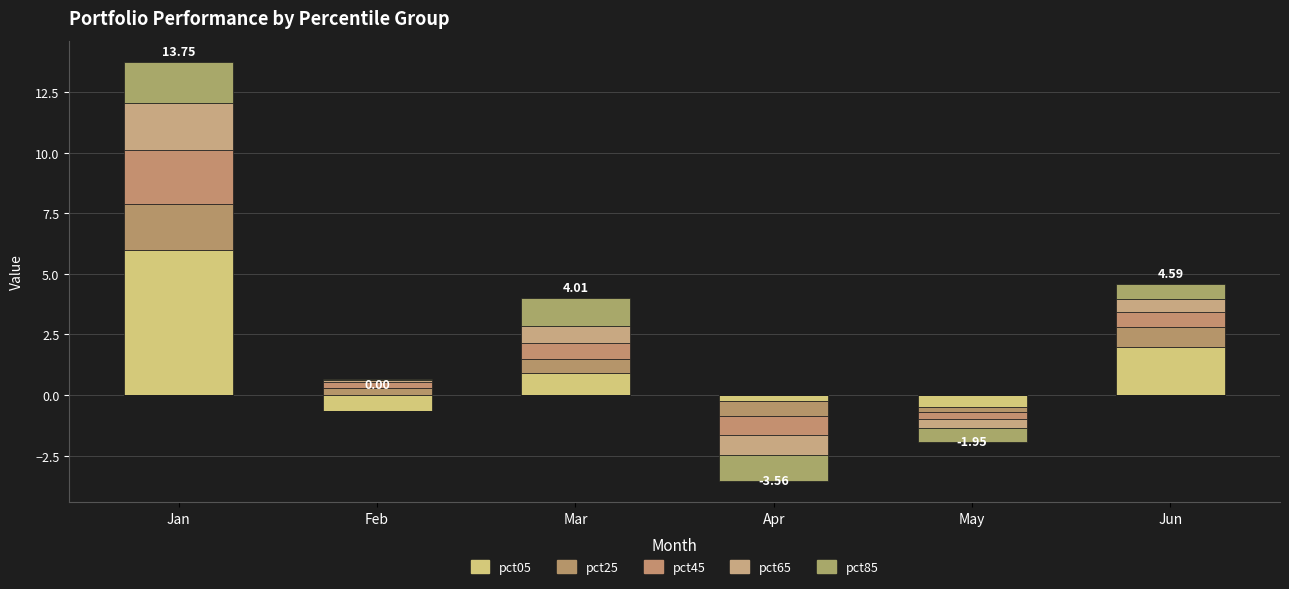

The value of pct85 at Mar is 1.1. True or false?

True